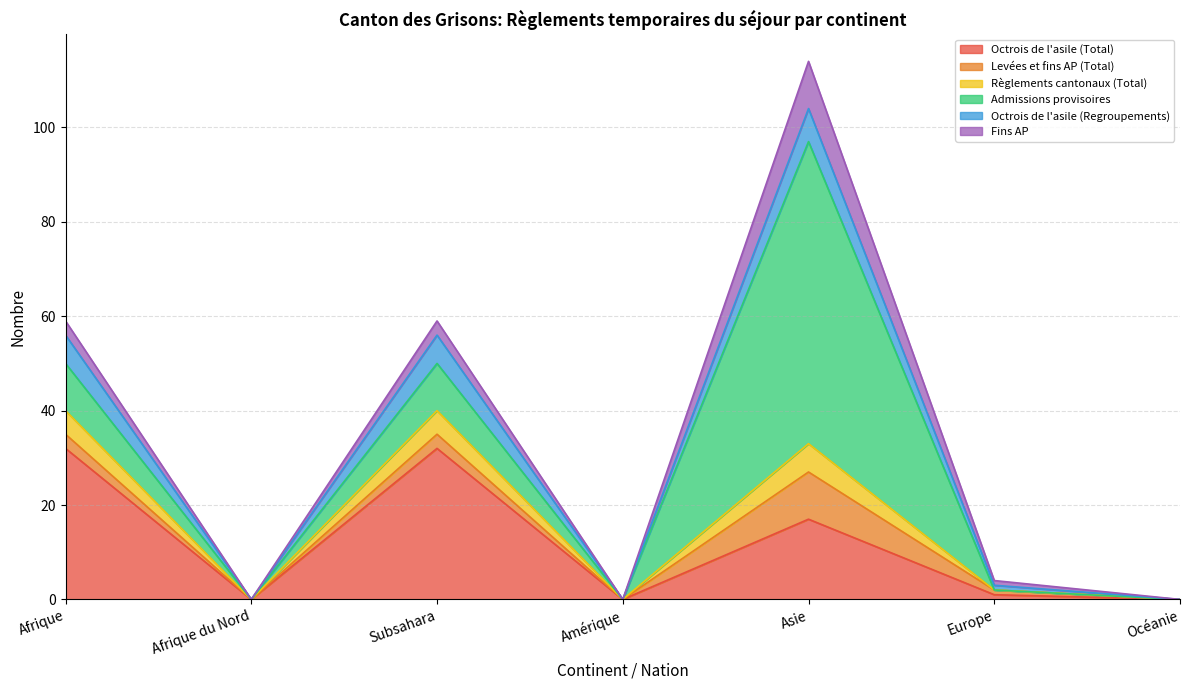

Count the number of categories in the chart.

7